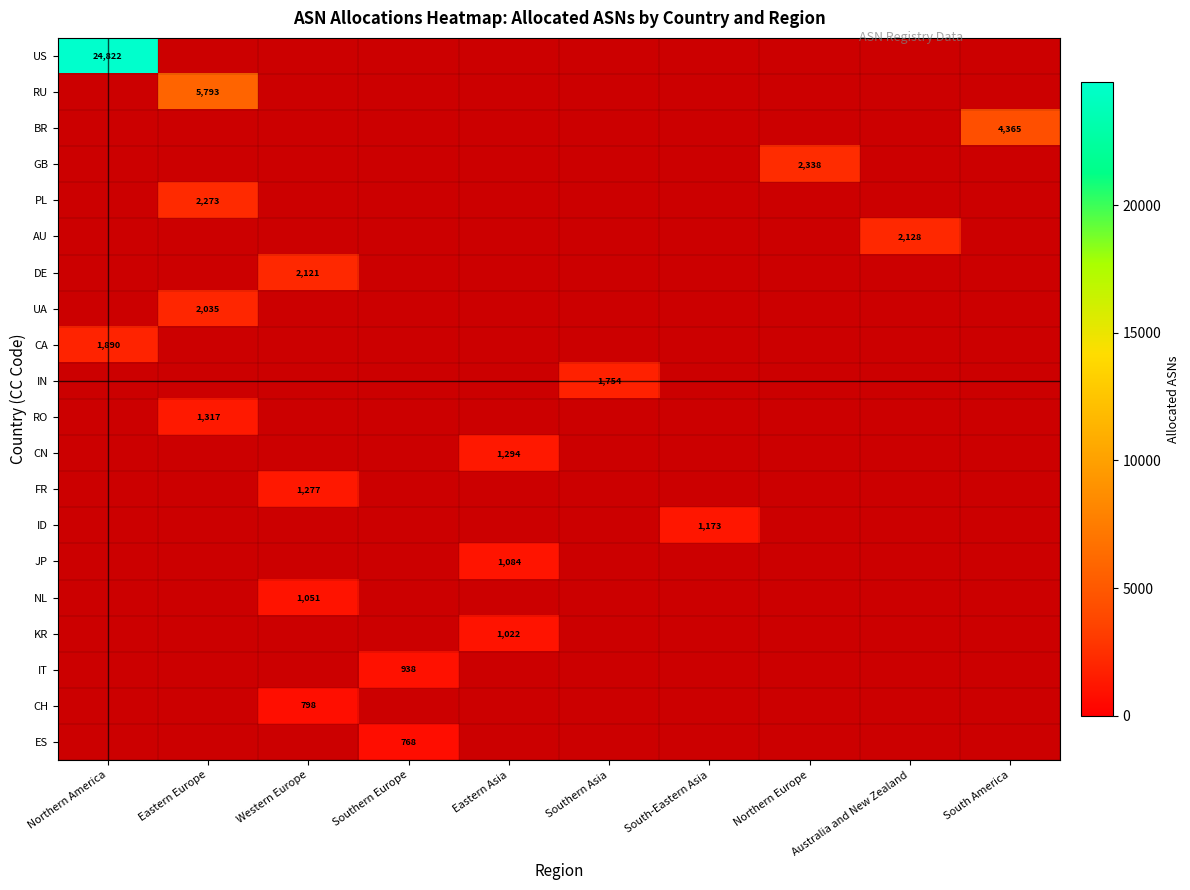

True or false: CA has a value of 1890 at Northern America.

True